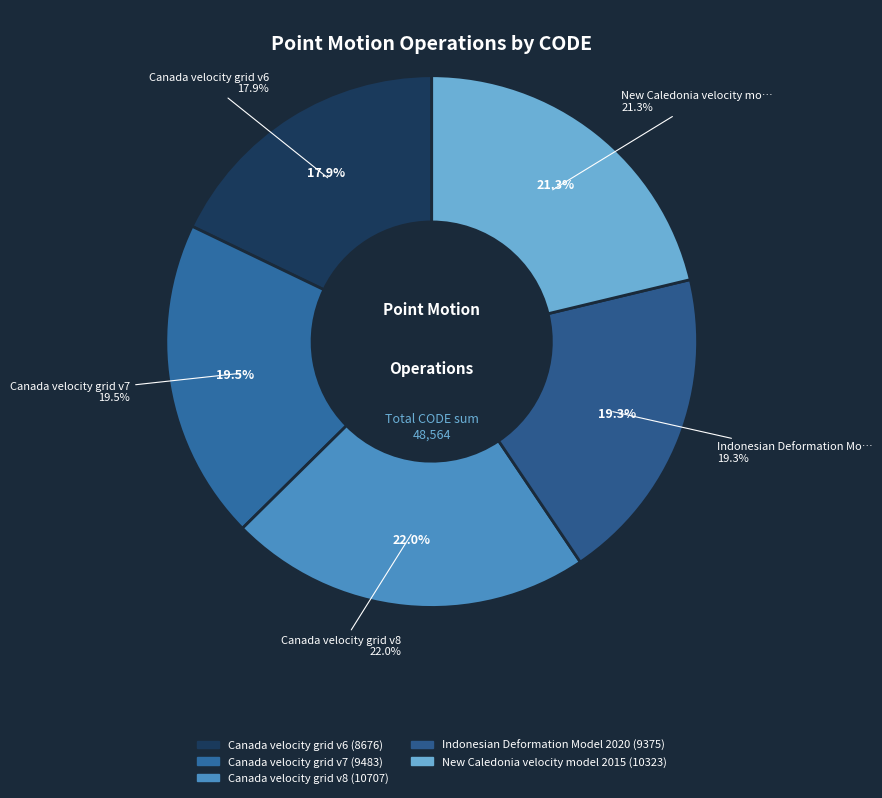

Is there any slice that represents more than half of the pie?

No